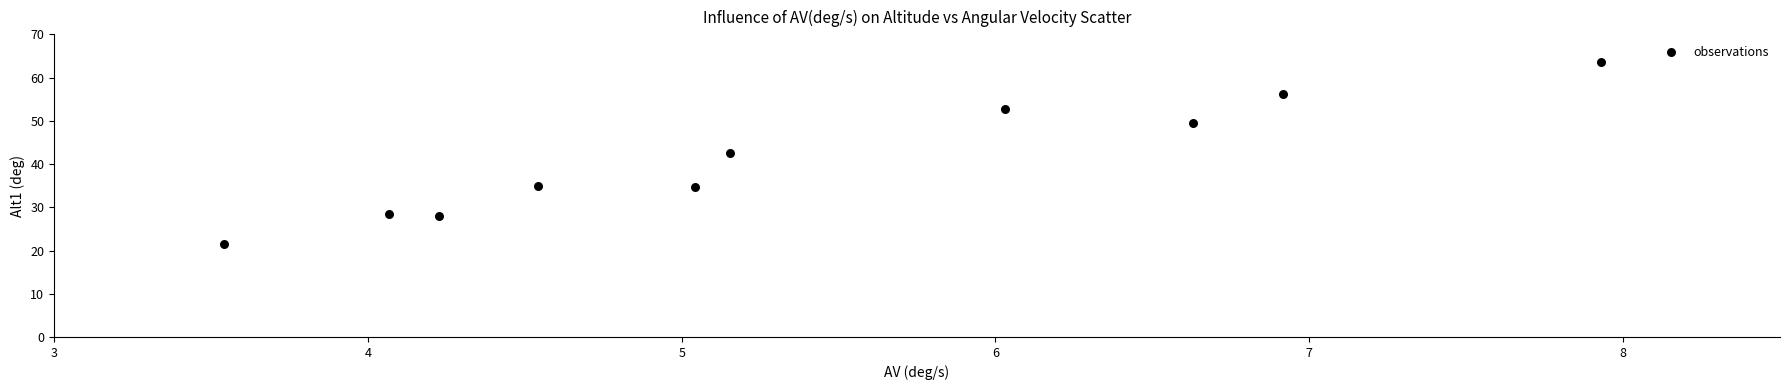

What is the average Y value?

41.2